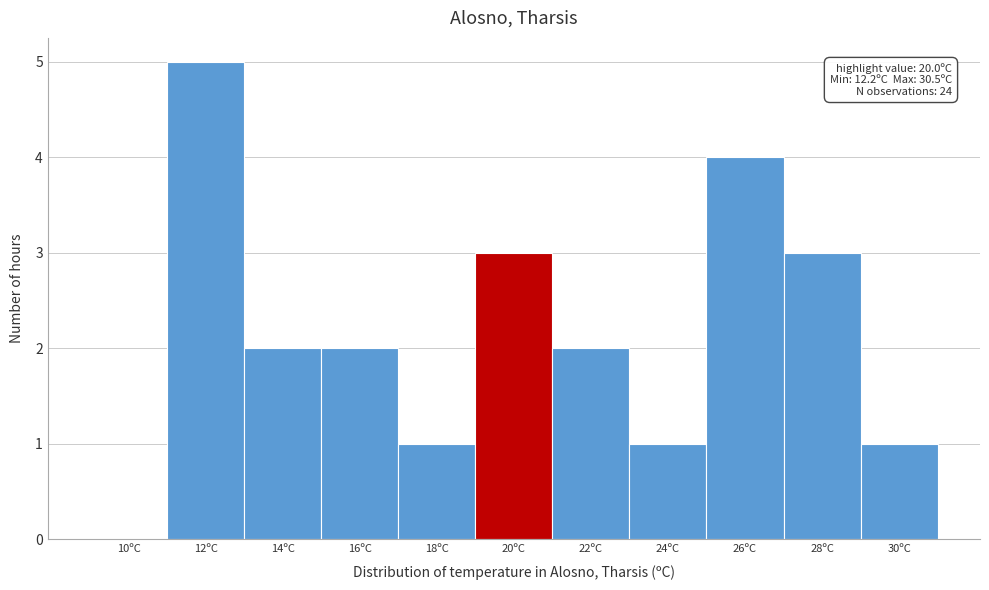

Reading left to right, extract all data points from this chart.

10ºC=0	12ºC=5	14ºC=2	16ºC=2	18ºC=1	20ºC=3	22ºC=2	24ºC=1	26ºC=4	28ºC=3	30ºC=1